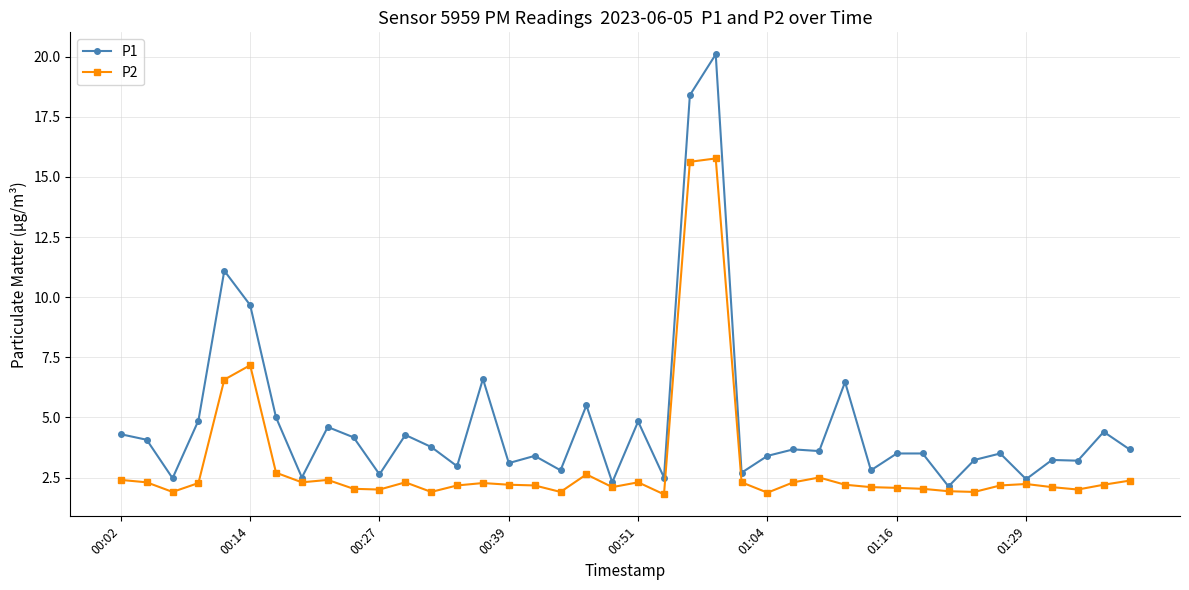

Which series has the widest spread of values?

P1